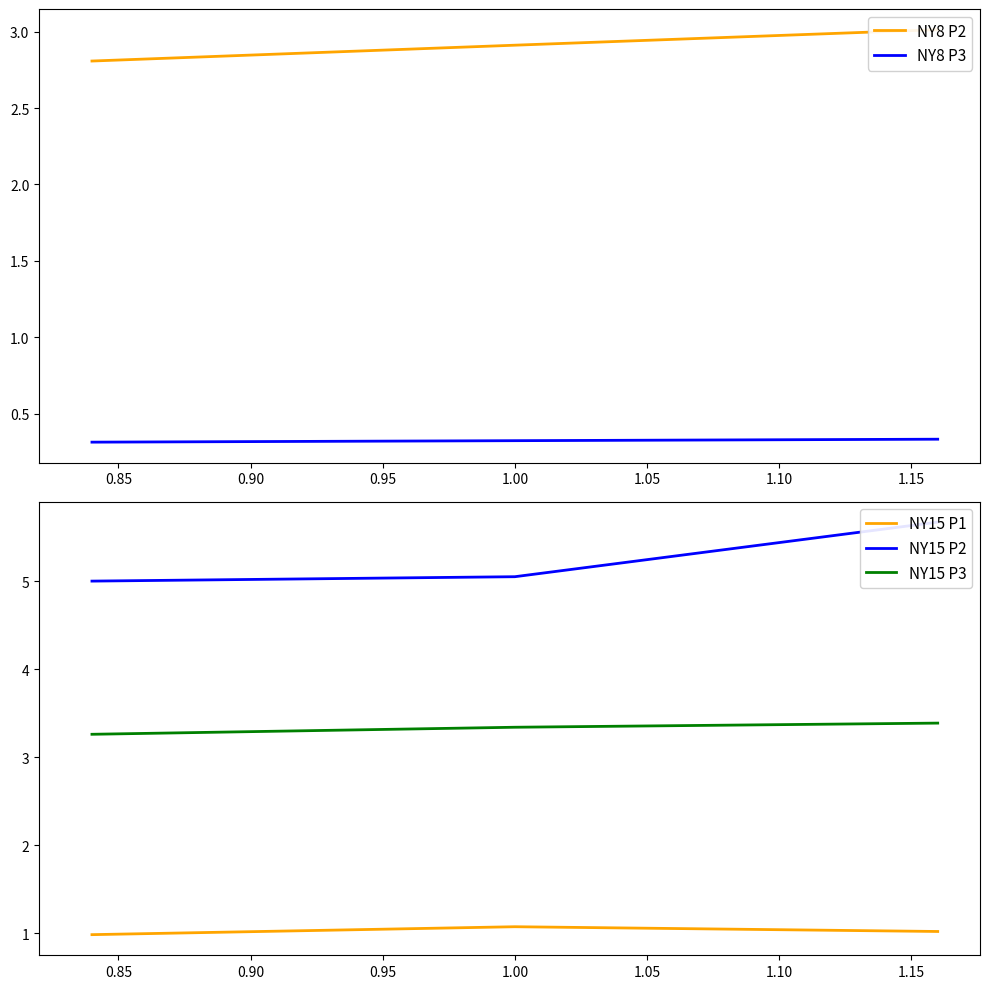

What is the lowest value of the NY15 P3 series?

3.3